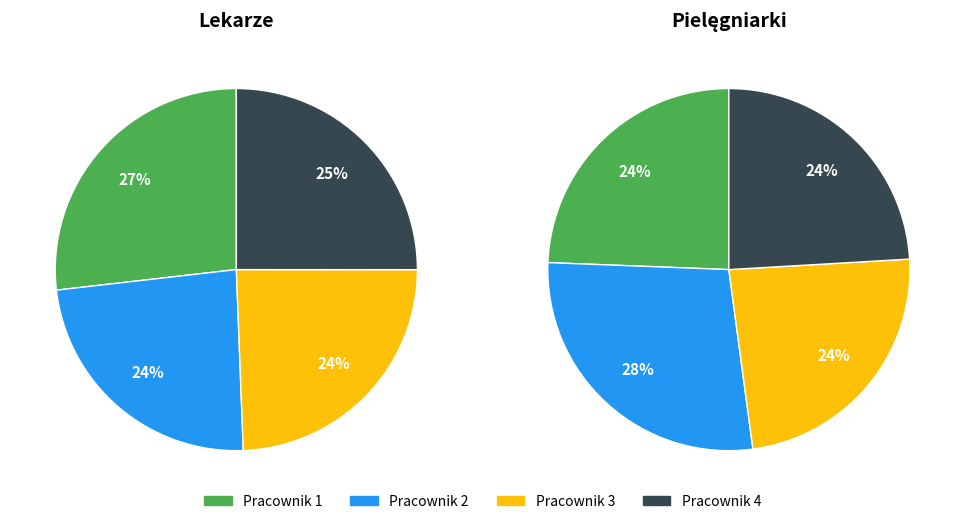

The 0 slice represents 31% of the pie. True or false?

False